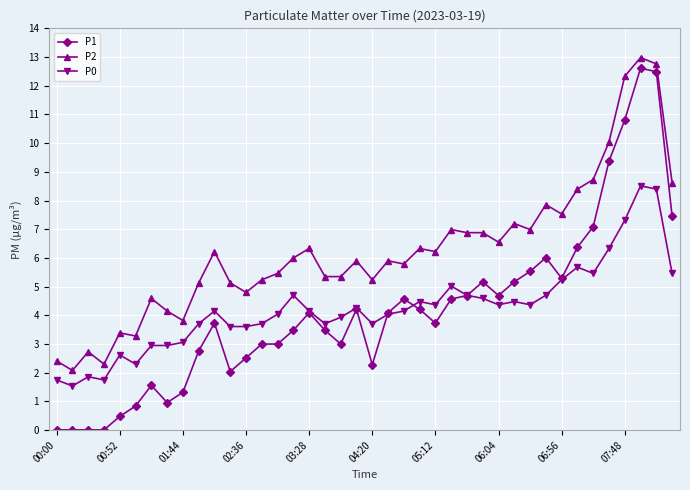

True or false: P1 has more than 0 interior local peaks.

True